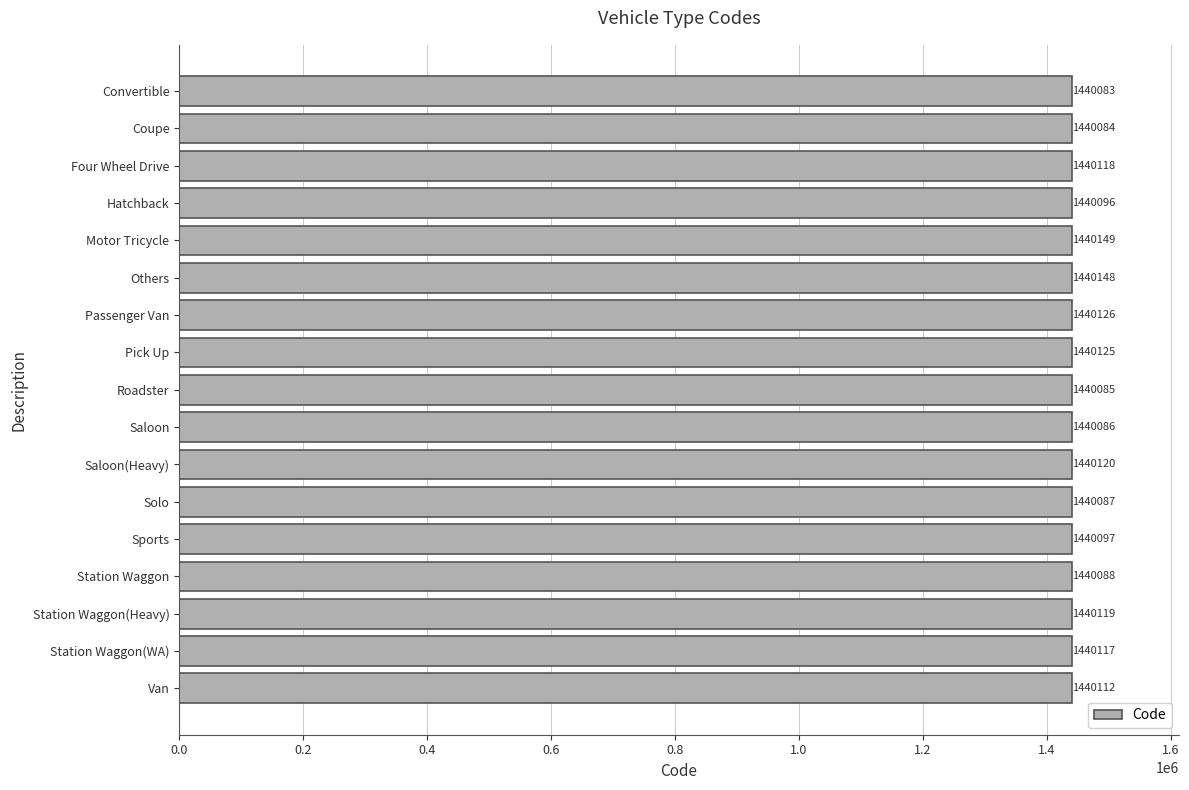

How many categories are shown in the chart?

17